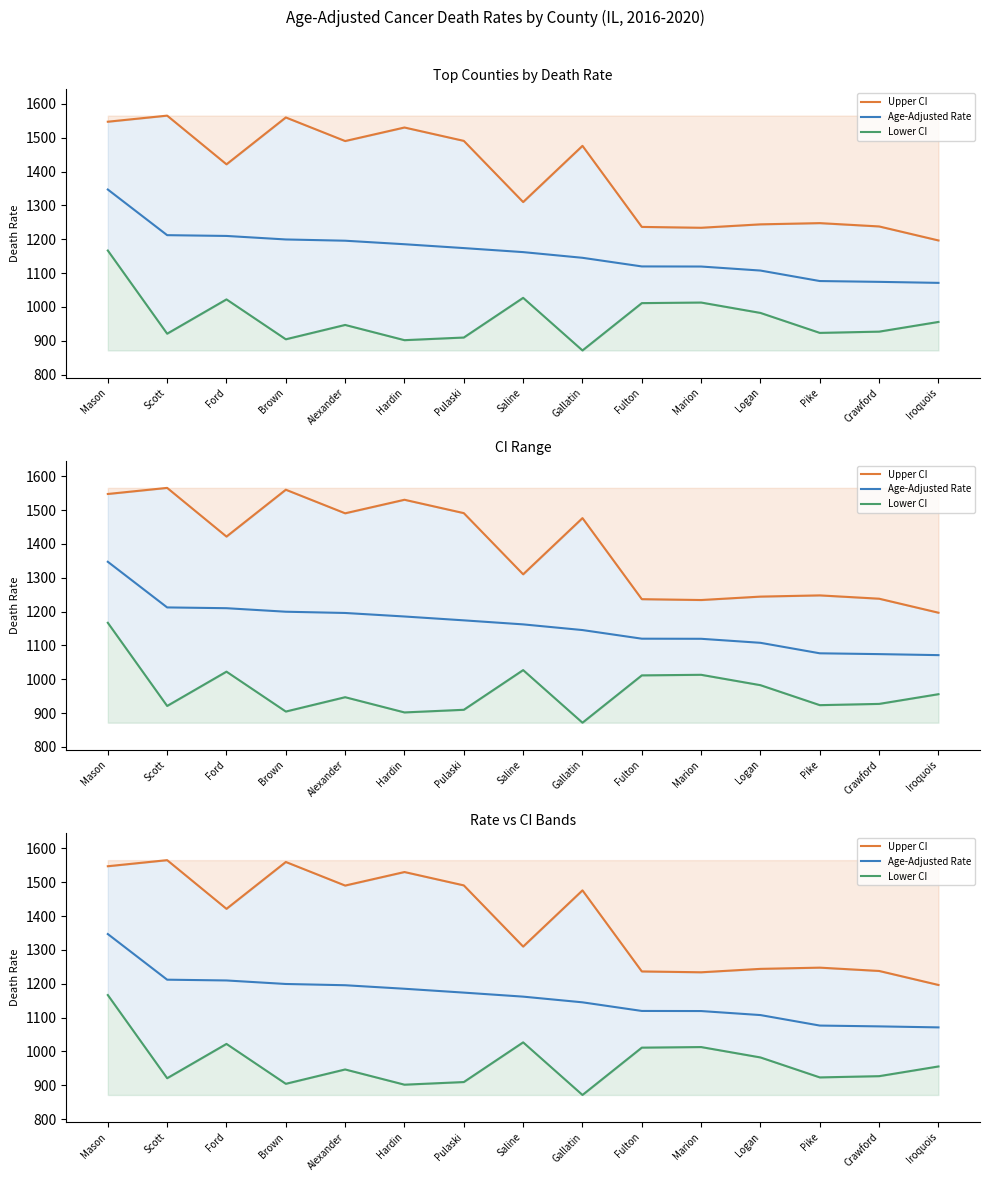

Which series has the widest spread of values?

Upper CI